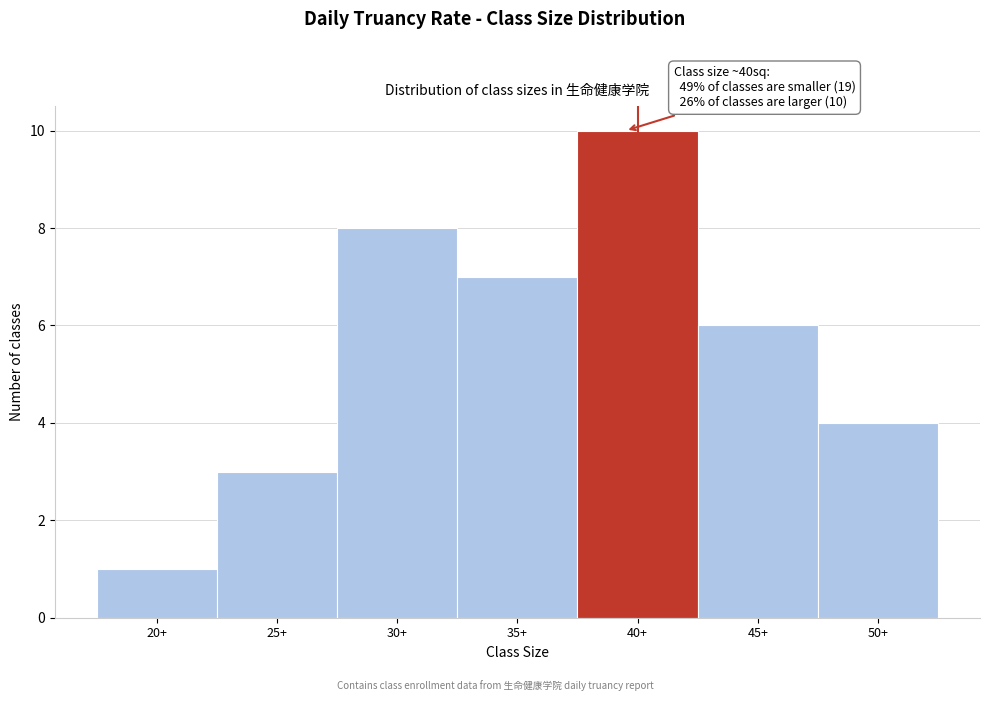

Reading right to left, what are all the values shown in this chart?

4	6	10	7	8	3	1